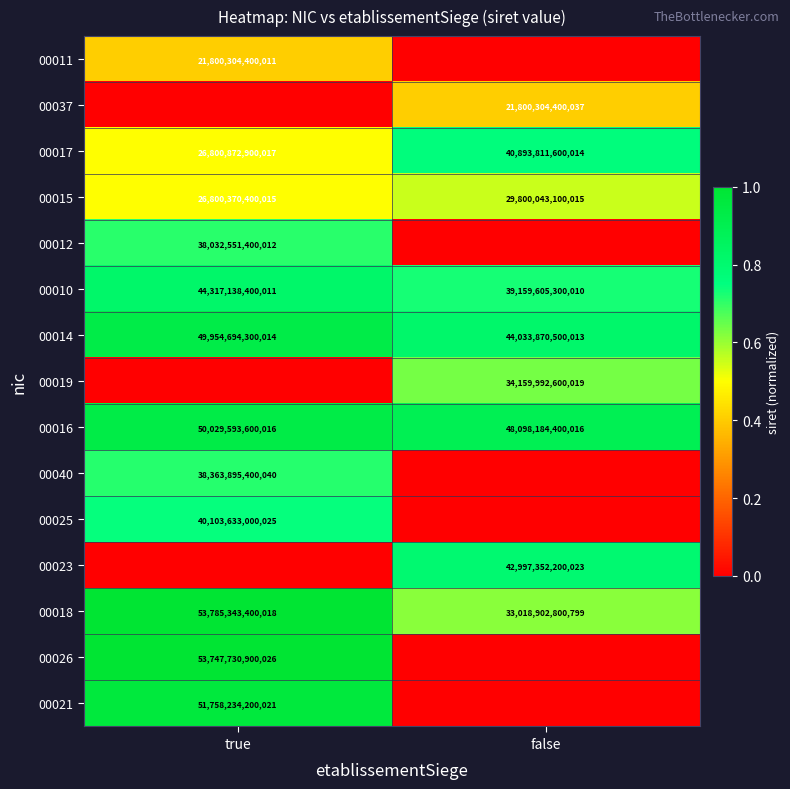

The value of 00014 at true is 72808371625338. True or false?

False